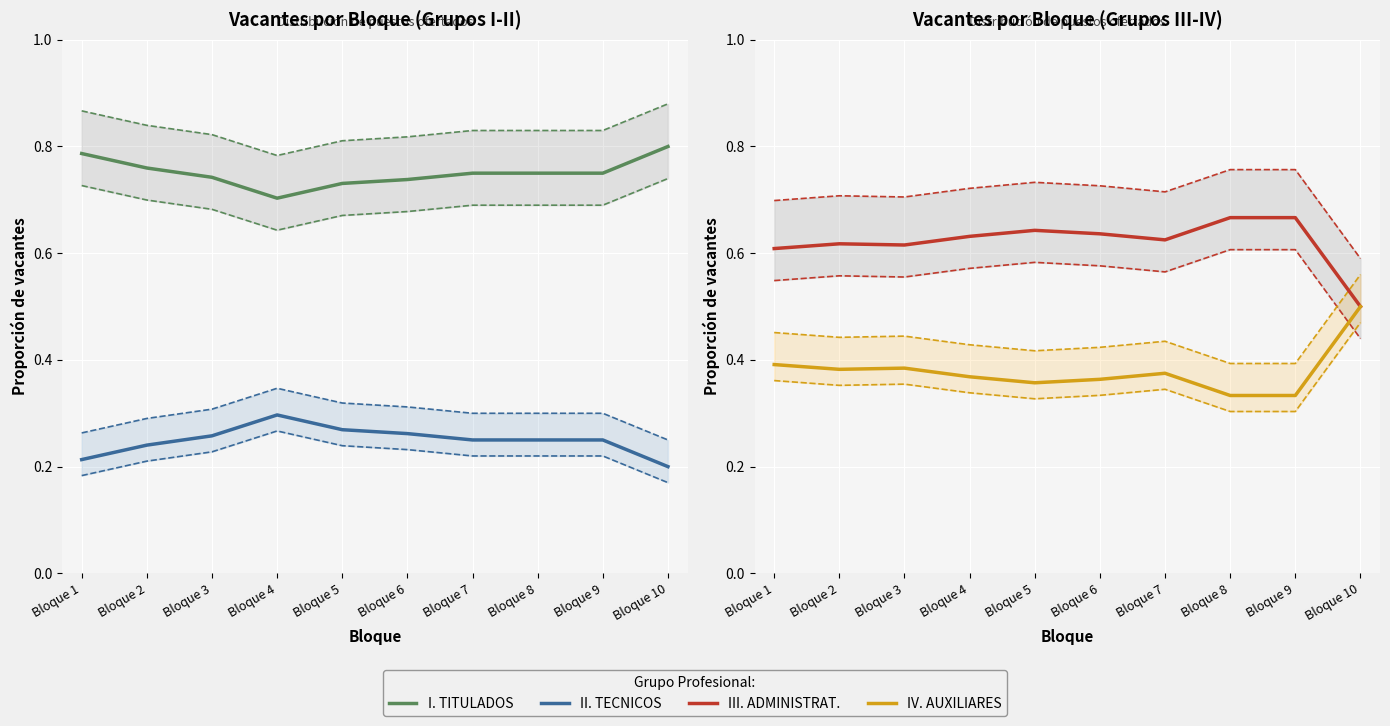

What is the total value across all series at Bloque 2?

2.0